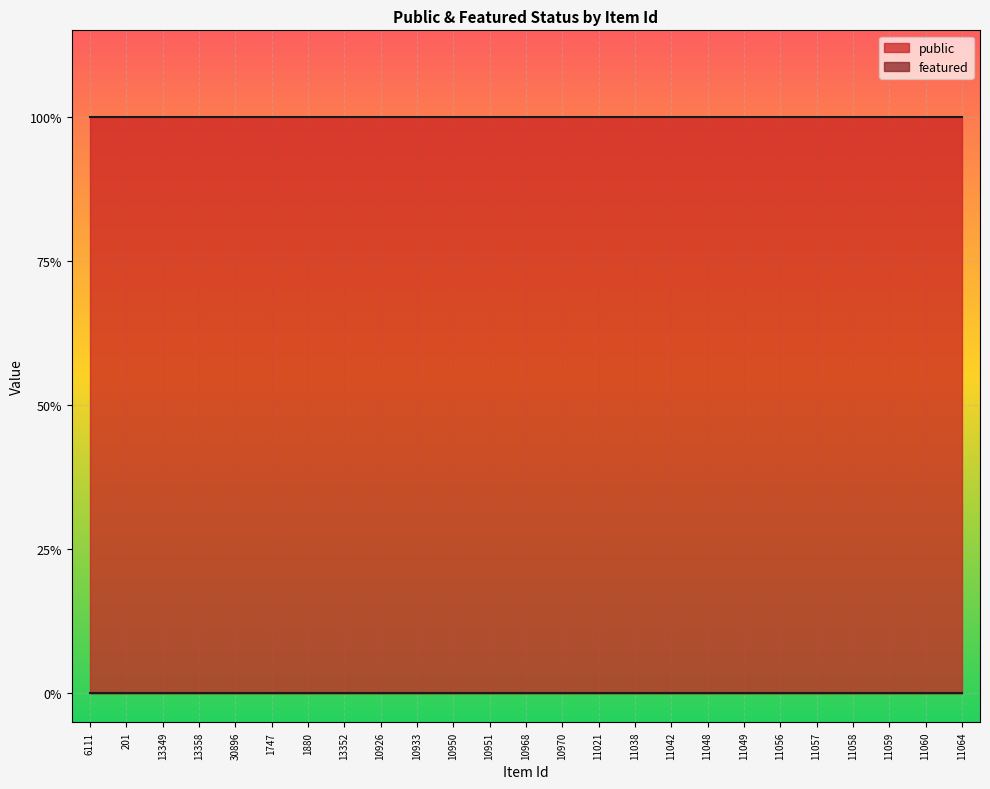

Is it true that public equals 1 at 10933?

True